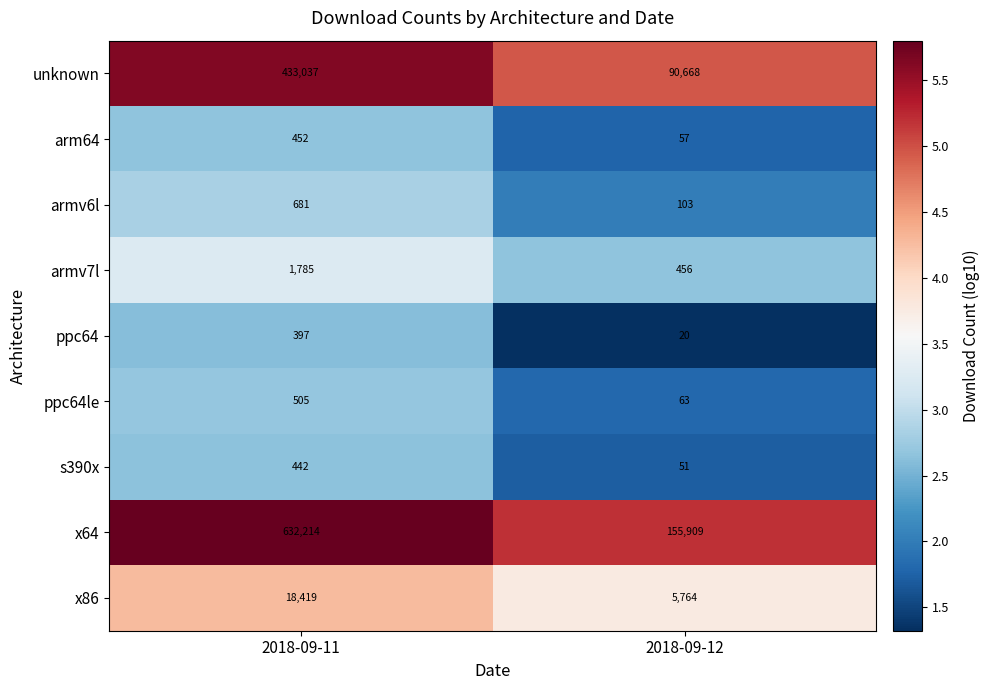

What is the lowest value of the x86 series?

5764